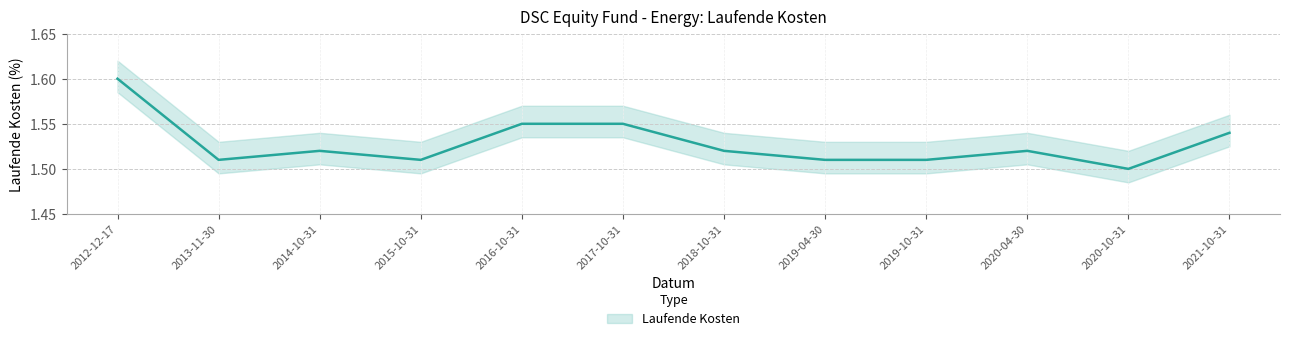

True or false: the data shows 1.5 at 2018-10-31.

True